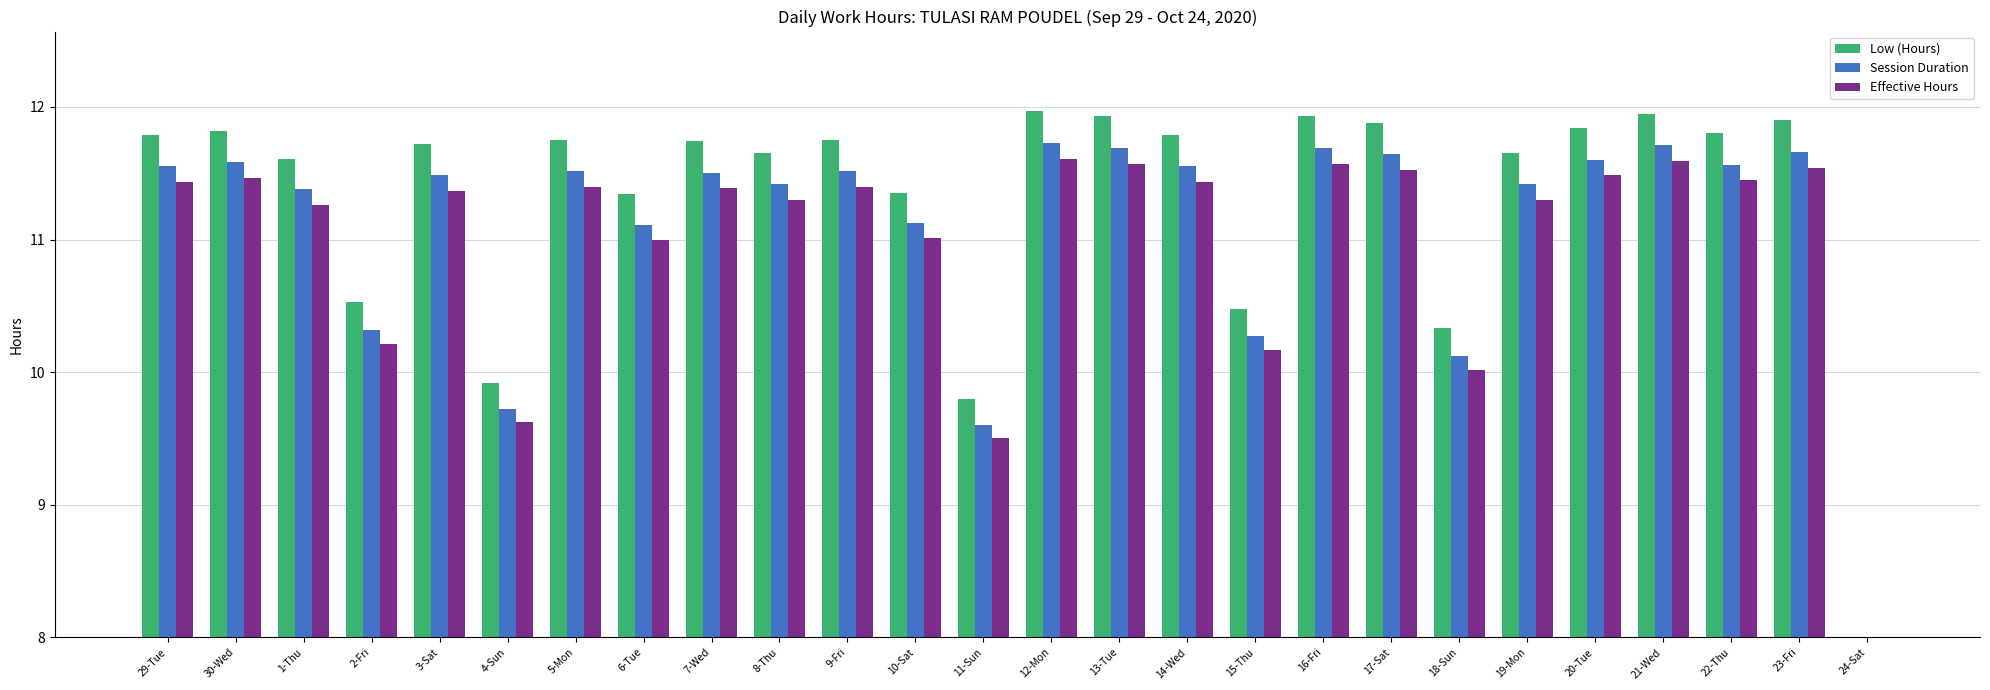

What position from the right is 1-Thu?

24